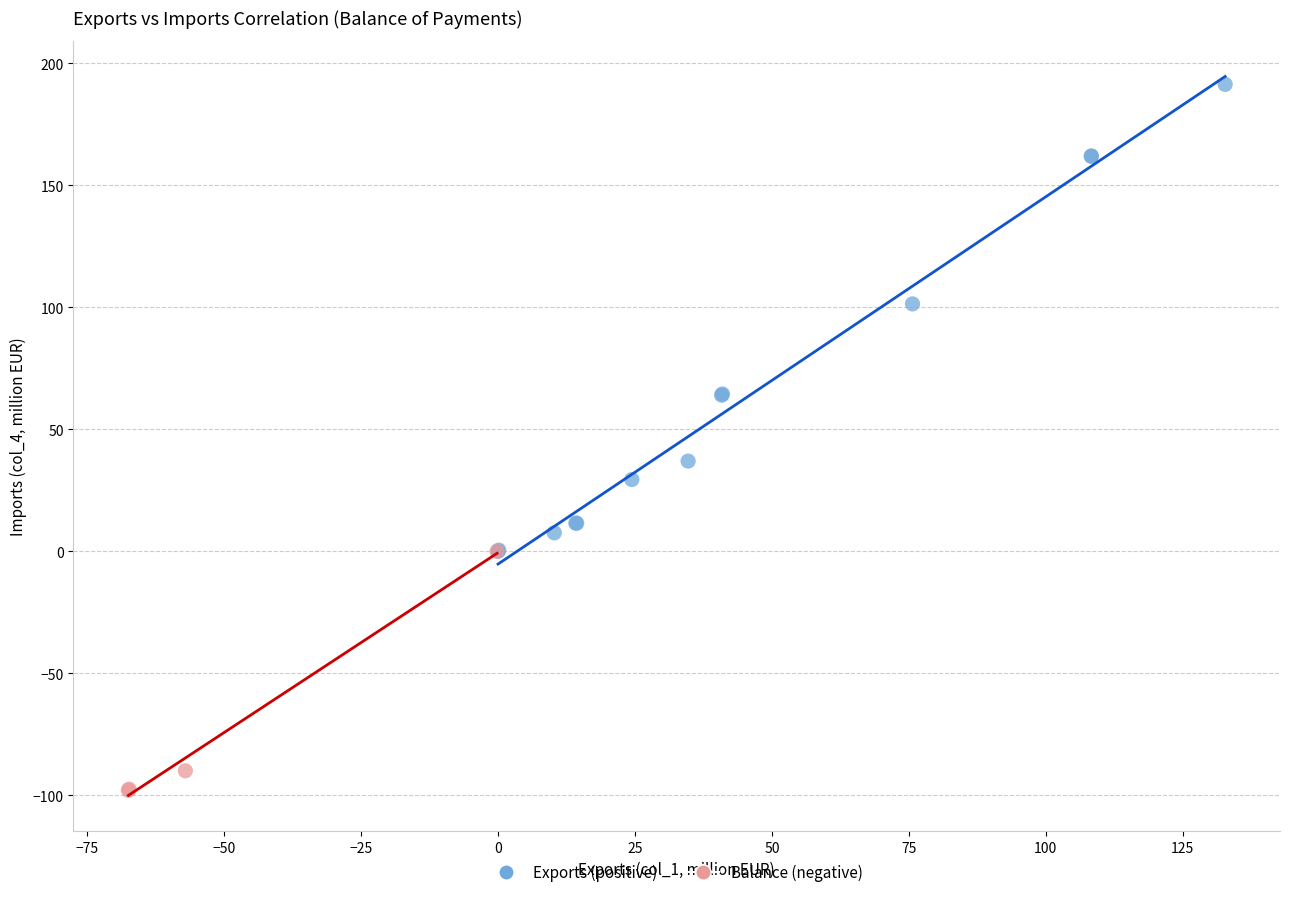

Which series has the widest spread of Y values?

Exports (positive)